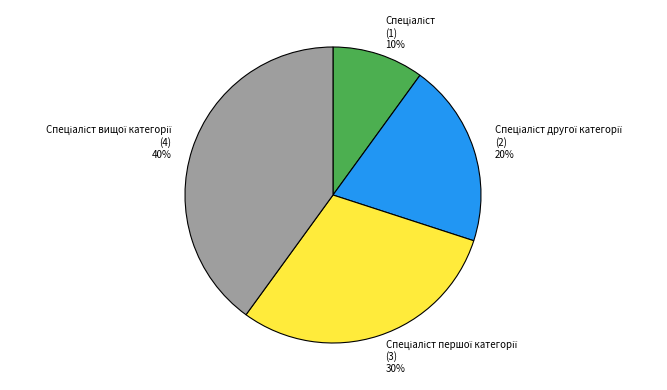

Does any single category account for the majority?

No